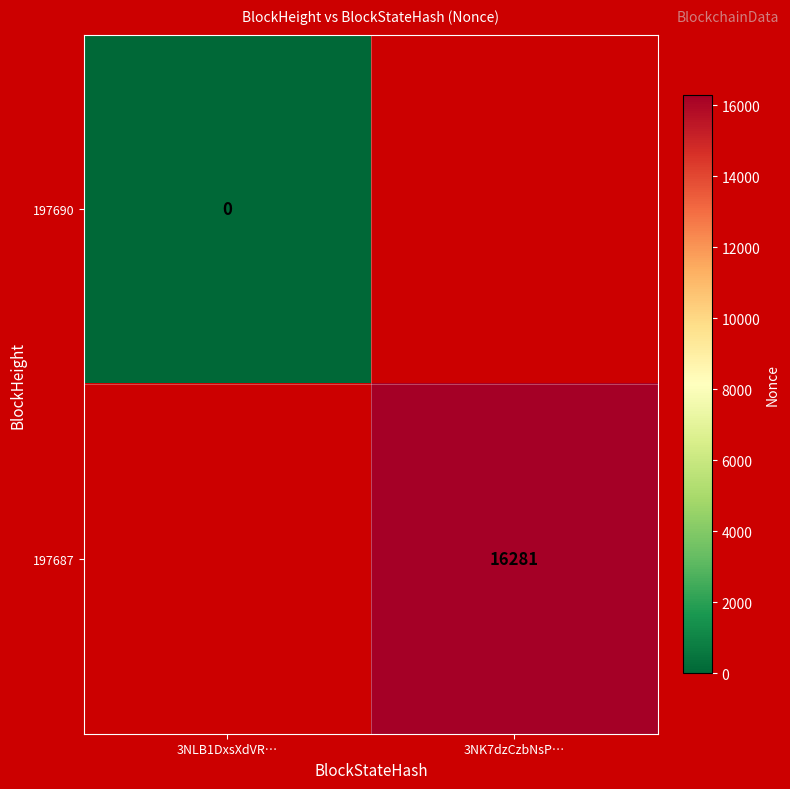

The 197687 series shows 26222 at 3NK7dzCzbNsP…. True or false?

False